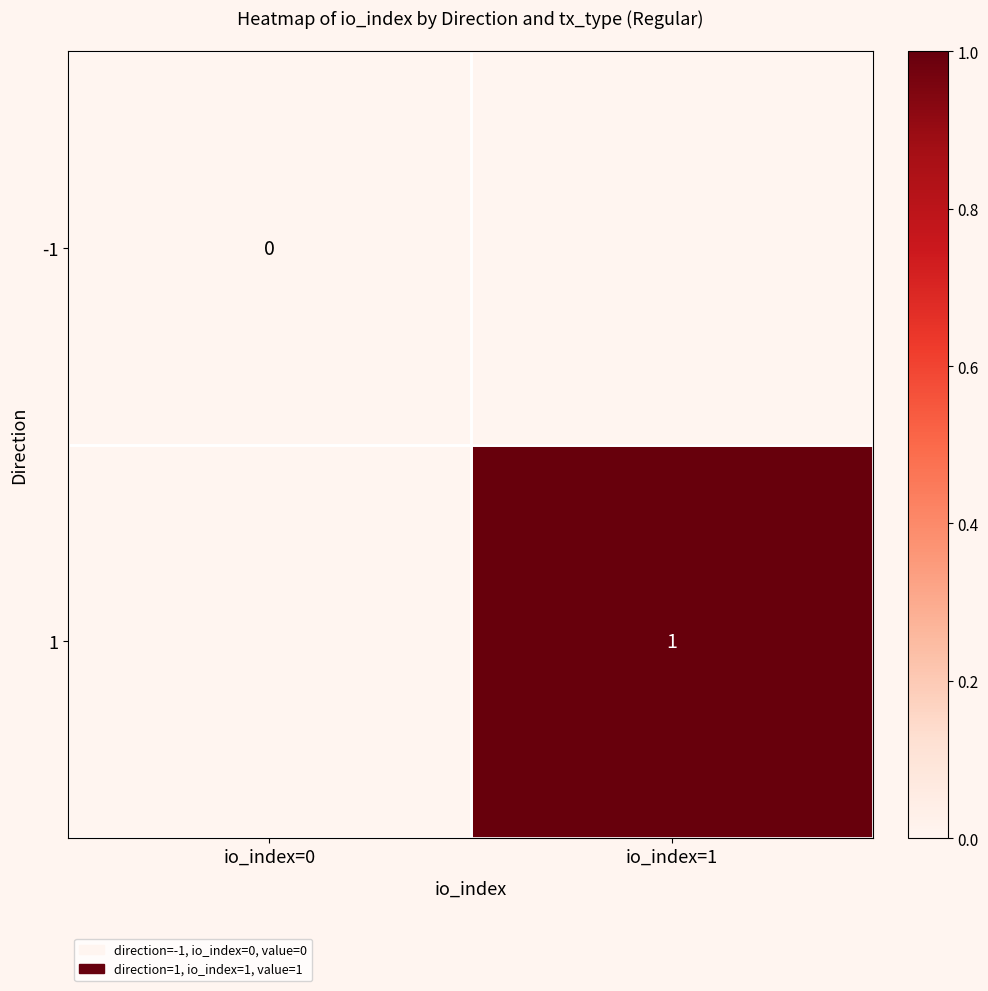

True or false: 1 has a value of 2 at io_index=1.

False